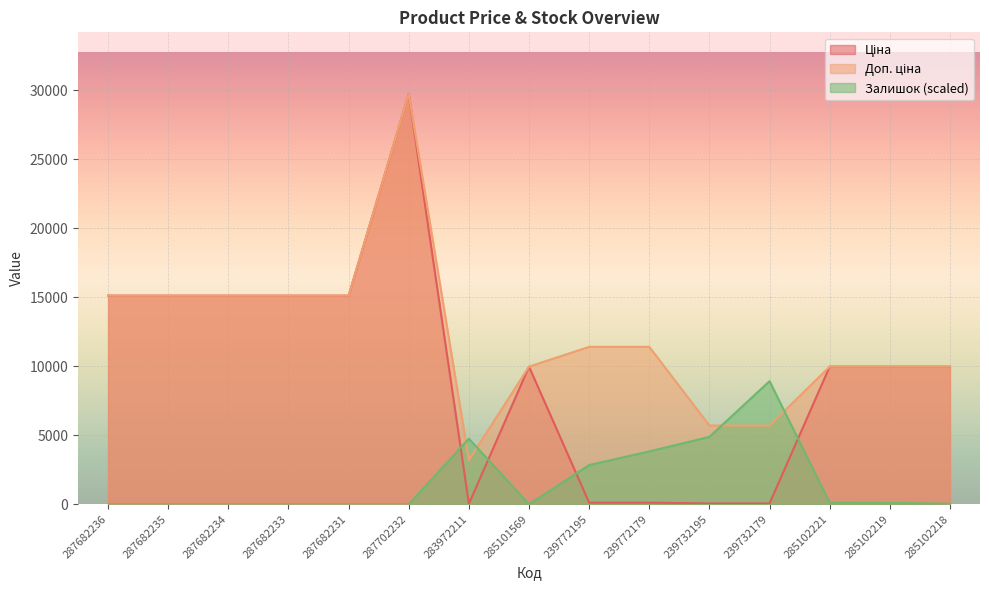

Reading left to right, transcribe all the data shown in this chart.

Ціна: 287682236=15120.0	287682235=15120.0	287682234=15120.0	287682233=15120.0	287682231=15120.0	287702232=29747.2	283972211=32.0	285101569=9975.0	239772195=114.1	239772179=114.1	239732195=57.0	239732179=57.0	285102221=9975.0	285102219=9975.0	285102218=9975.0
Доп. ціна: 287682236=15120.0	287682235=15120.0	287682234=15120.0	287682233=15120.0	287682231=15120.0	287702232=29747.2	283972211=3205.0	285101569=9975.0	239772195=11410.0	239772179=11410.0	239732195=5705.0	239732179=5705.0	285102221=9975.0	285102219=9975.0	285102218=9975.0
Залишок: 287682236=0.0	287682235=0.0	287682234=0.0	287682233=0.0	287682231=0.0	287702232=0.0	283972211=4752.5	285101569=0.0	239772195=2838.3	239772179=3828.4	239732195=4884.5	239732179=8924.2	285102221=105.6	285102219=92.4	285102218=39.6